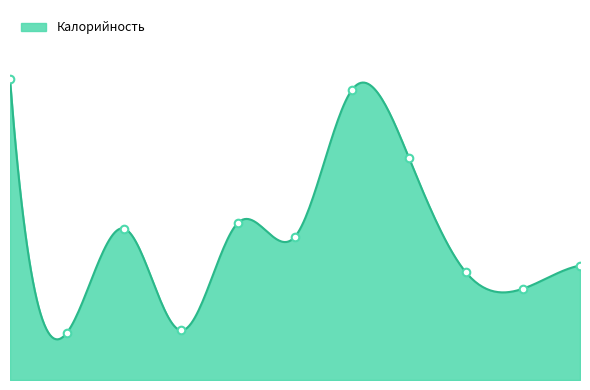

What is the ratio of the value at Птица тушеная to the value at Каша пшенная?

1.0